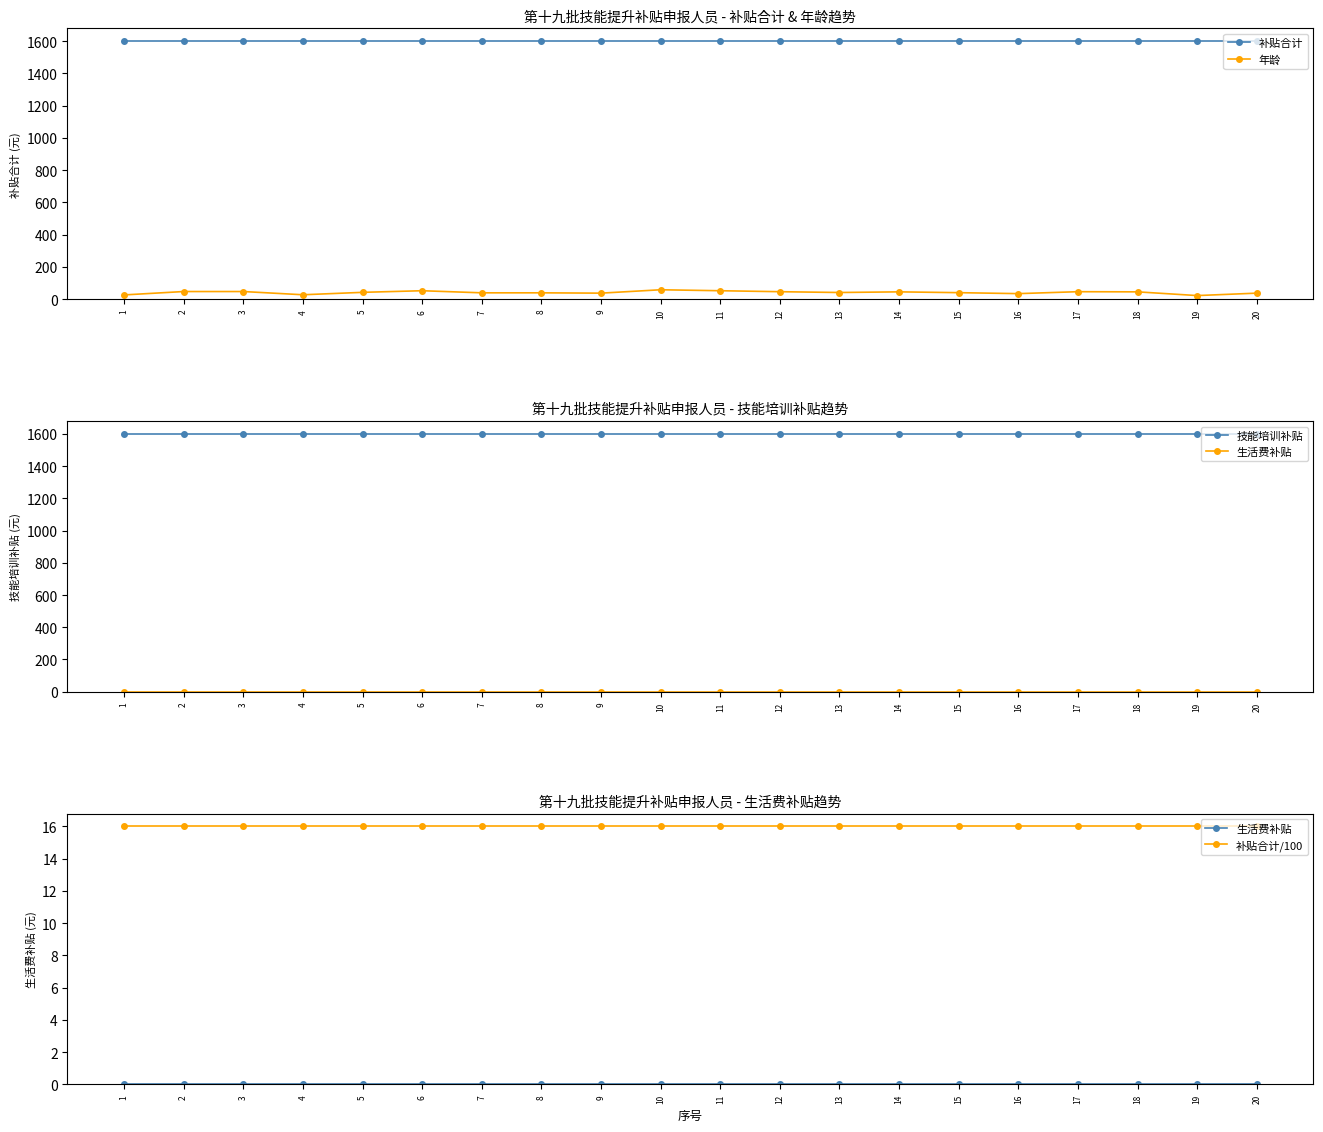

True or false: 补贴合计/100 has a value of 11 at 12.

False